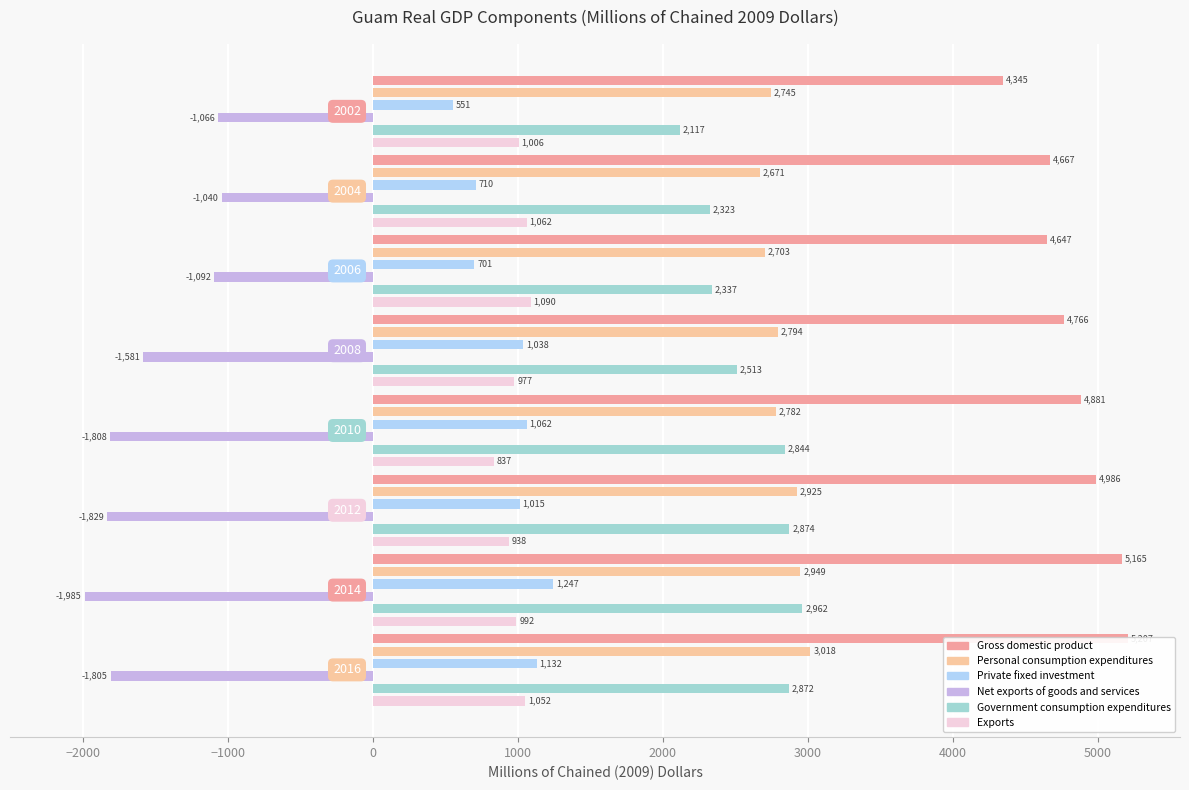

What is the difference between the Gross domestic product values at 0 and 1000?

115